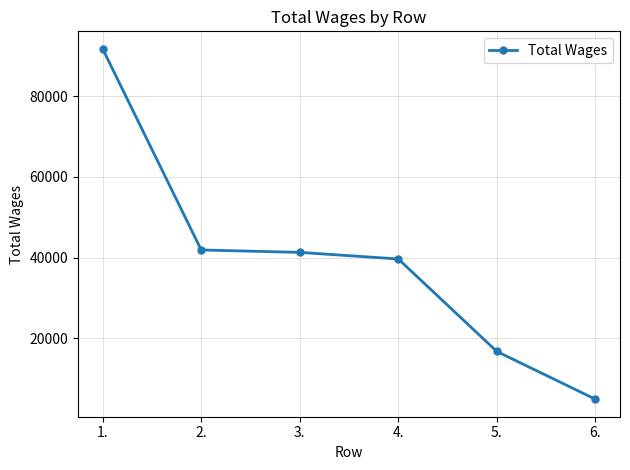

What position from the right is 1.?

6